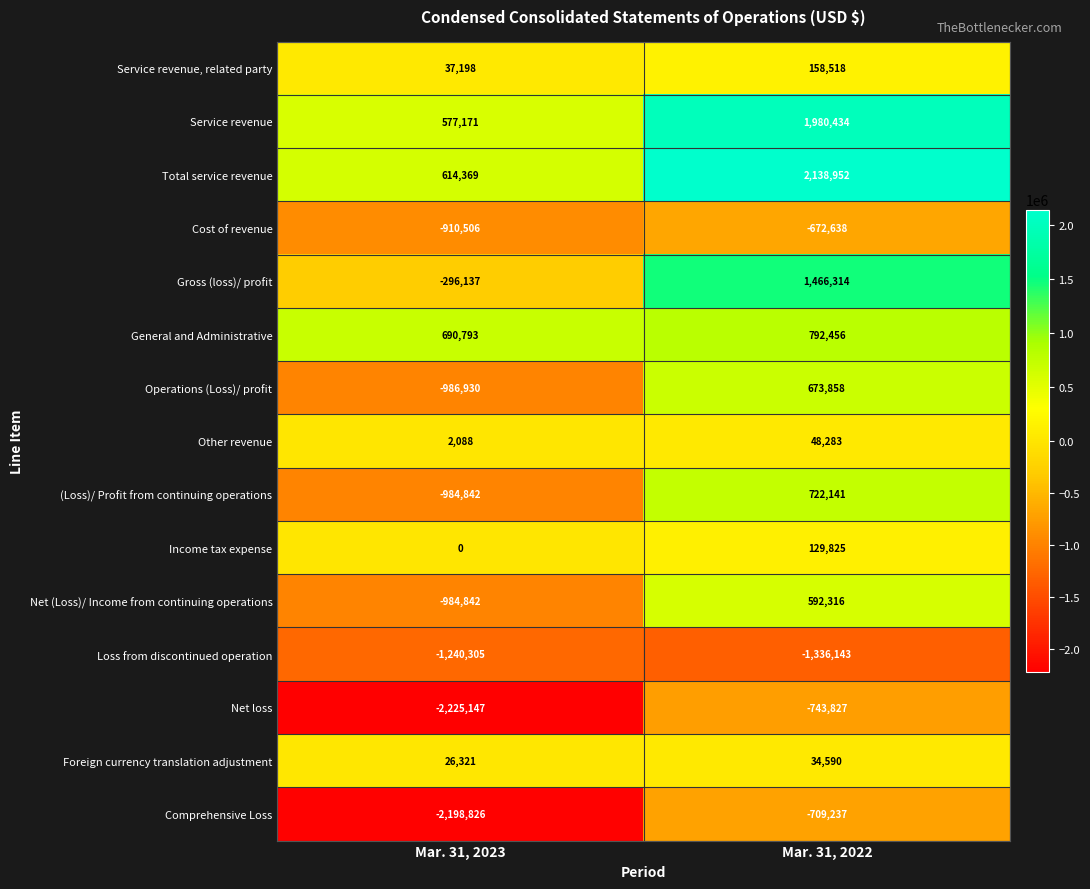

What is the minimum value shown in the chart?

-2225147